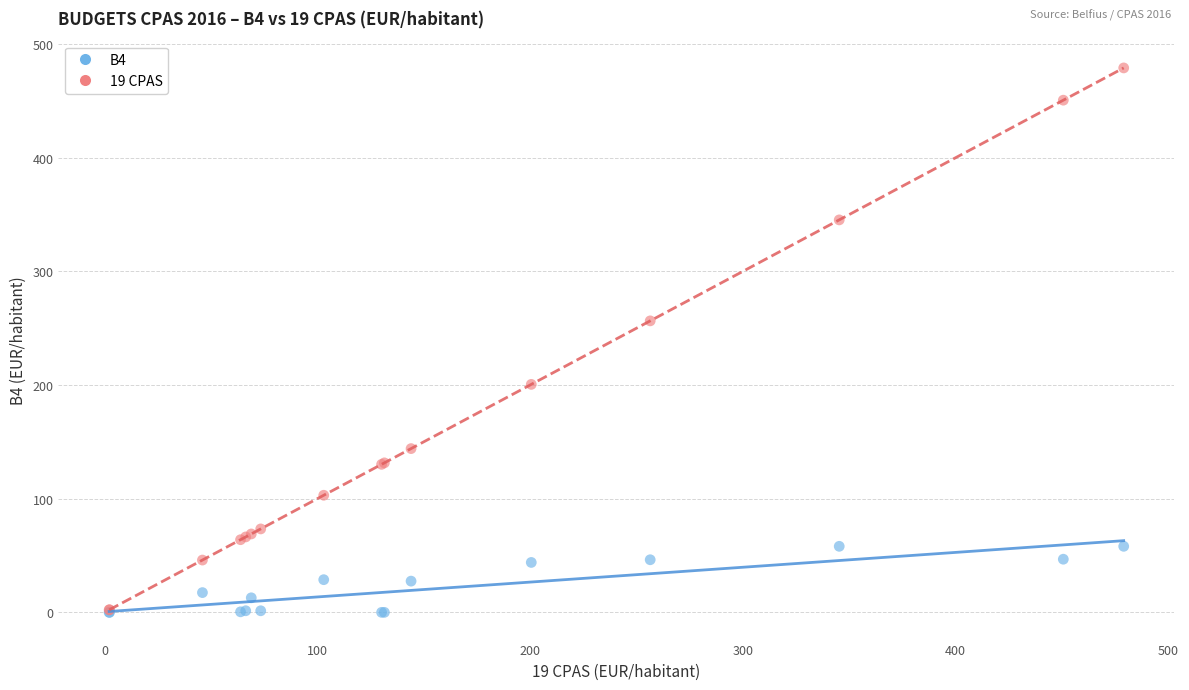

Across all series, what Y value is closest to 239?

256.4